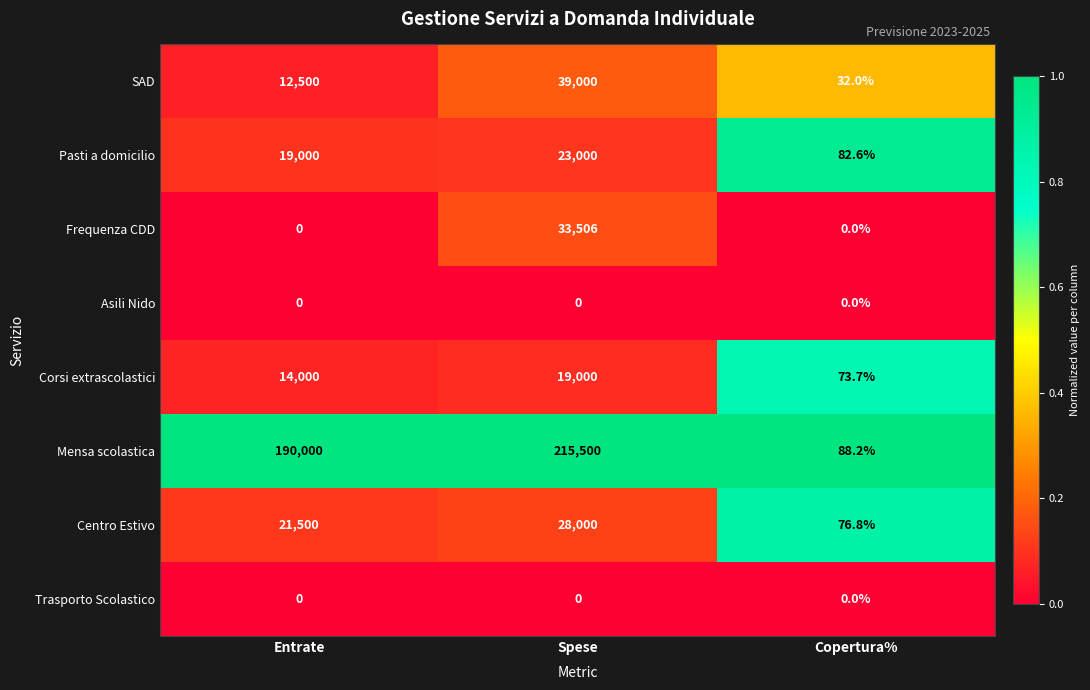

The Mensa scolastica series shows 249849.3 at Entrate. True or false?

False